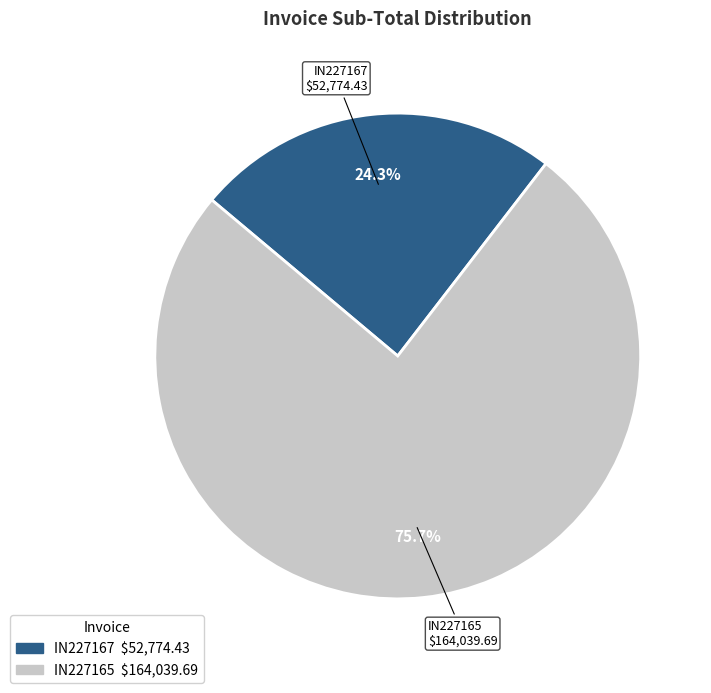

How many slices are in this pie chart?

2